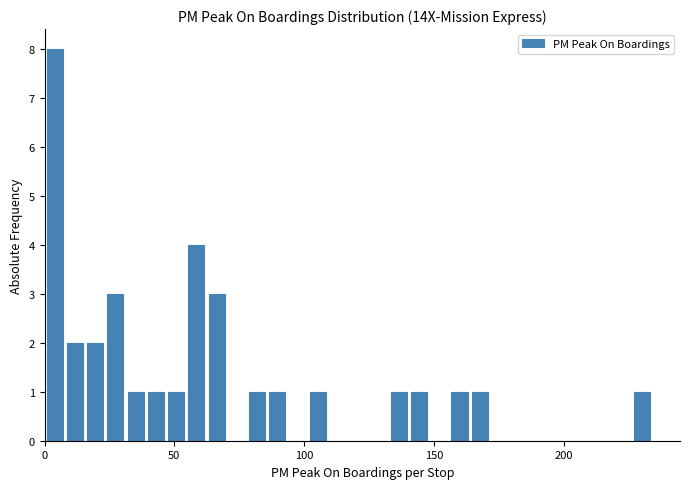

Around what value on the x-axis is the tallest bar? Give the approximate position of its centre, as read against the axis.

5